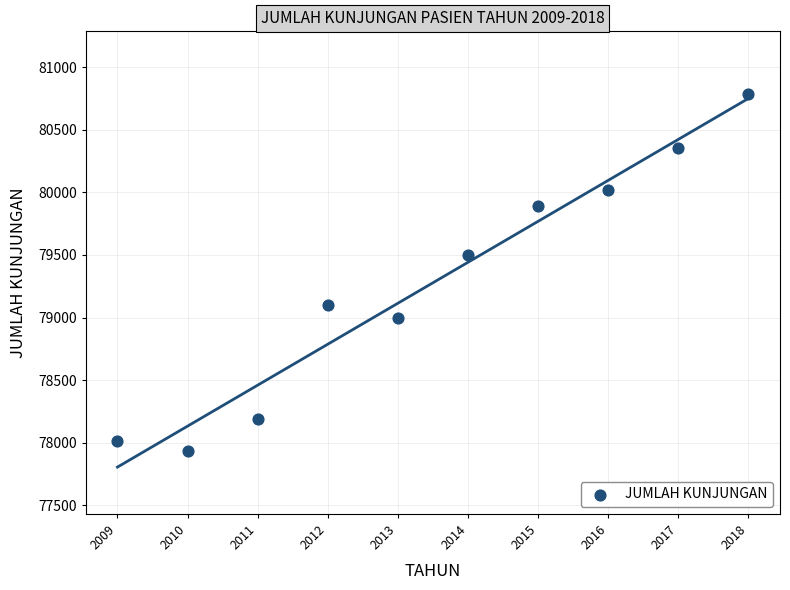

What Y value in the scatter plot is closest to 79359?

79500